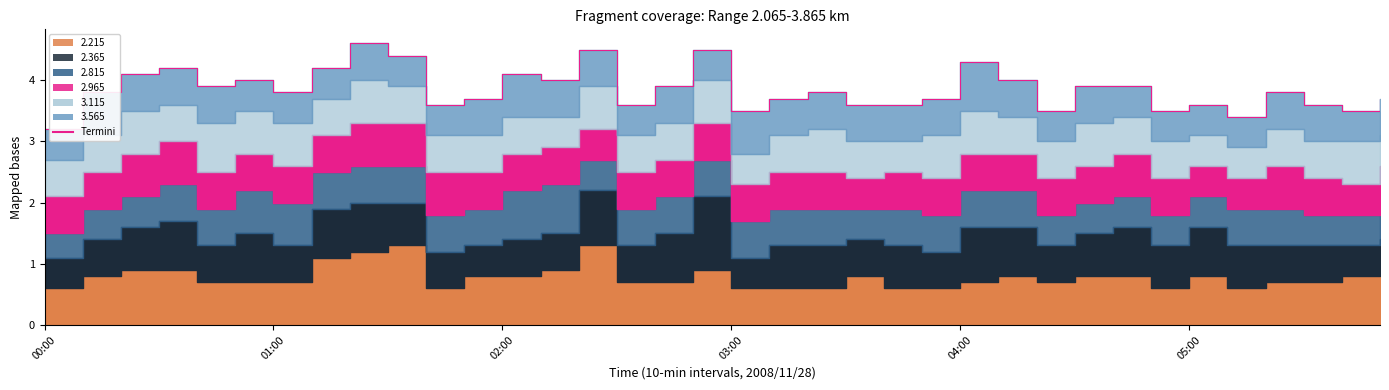

What is the change in value from 04:00 to 23?

-0.2